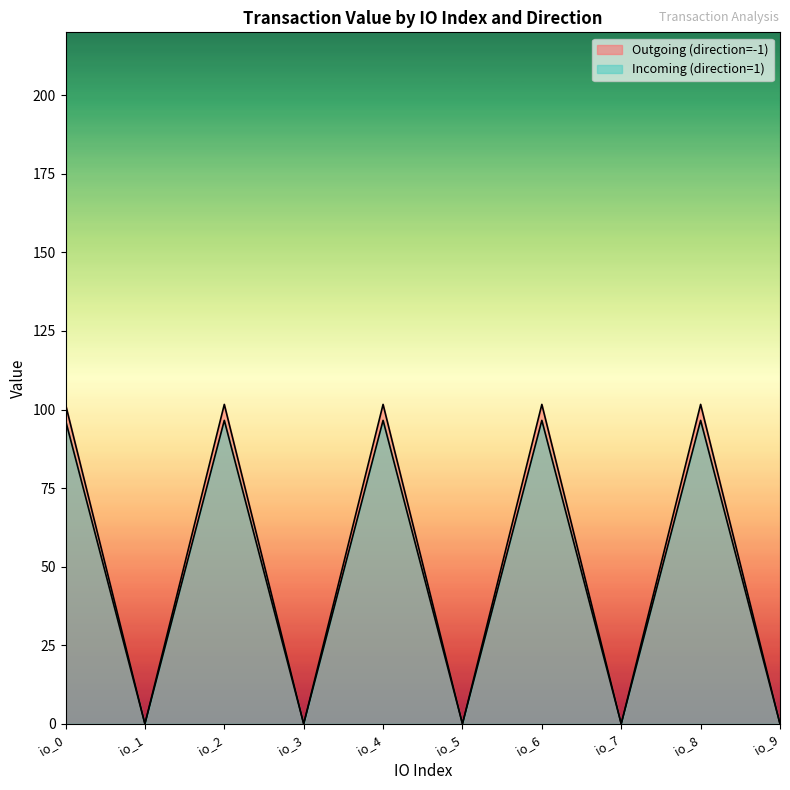

Is the value of Incoming (direction=1) at io_1 greater than the value of Outgoing (direction=-1) at io_5?

No